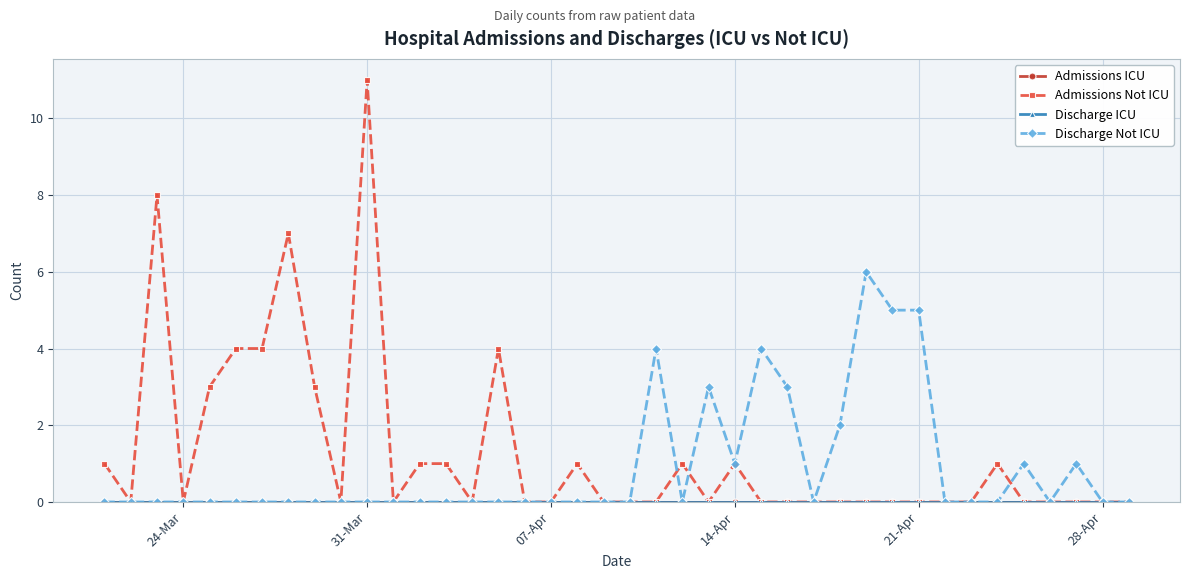

Does the chart have visible grid lines?

Yes